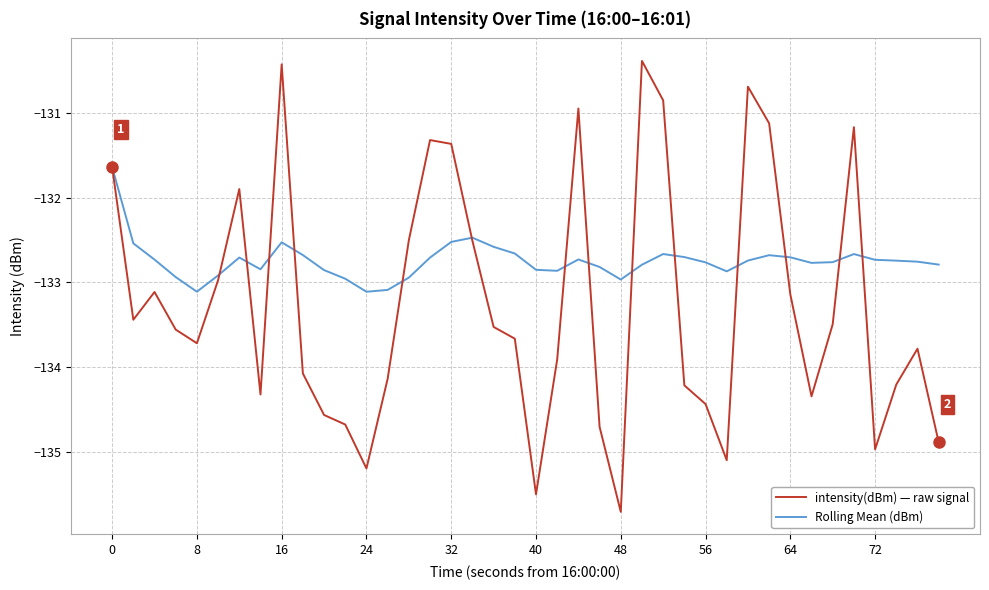

Which series has the largest total across all categories?

Rolling Mean (dBm)